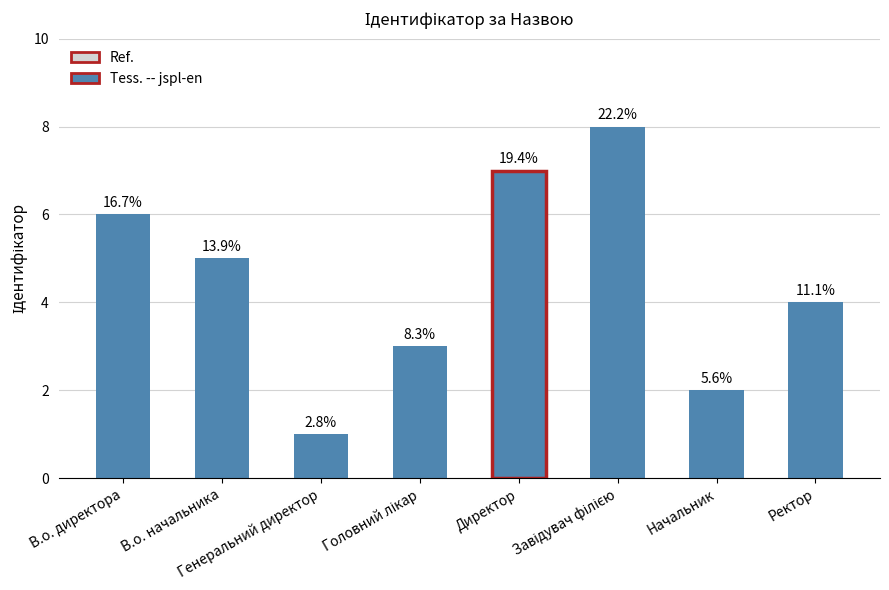

Between Ректор and Головний лікар, which is larger?

Ректор